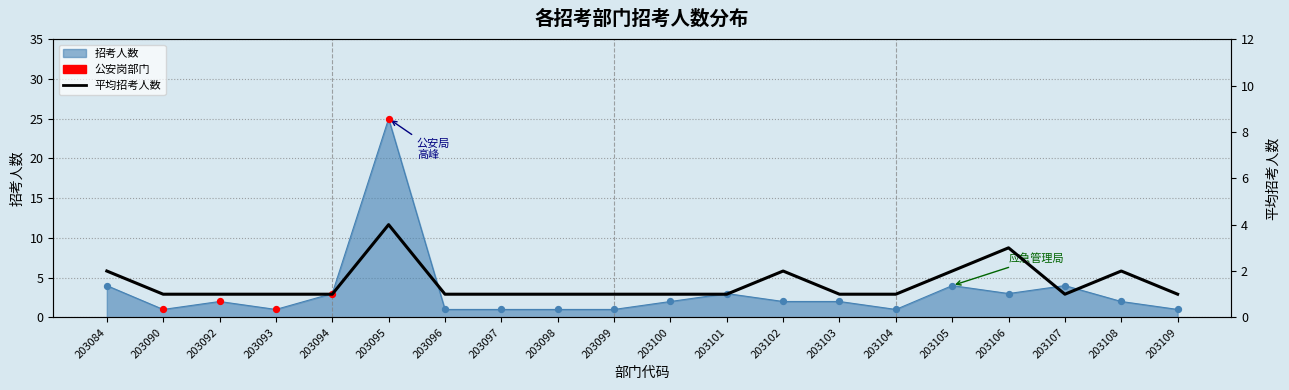

Is the value of 平均招考人数 at 203100 greater than the value of 招考人数 at 203095?

No